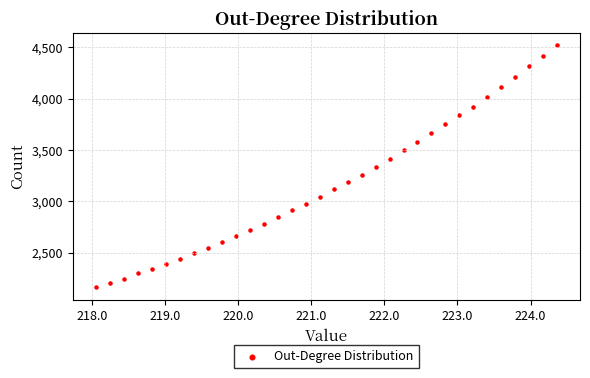

What is the range of X values (max minus min)?

6.3